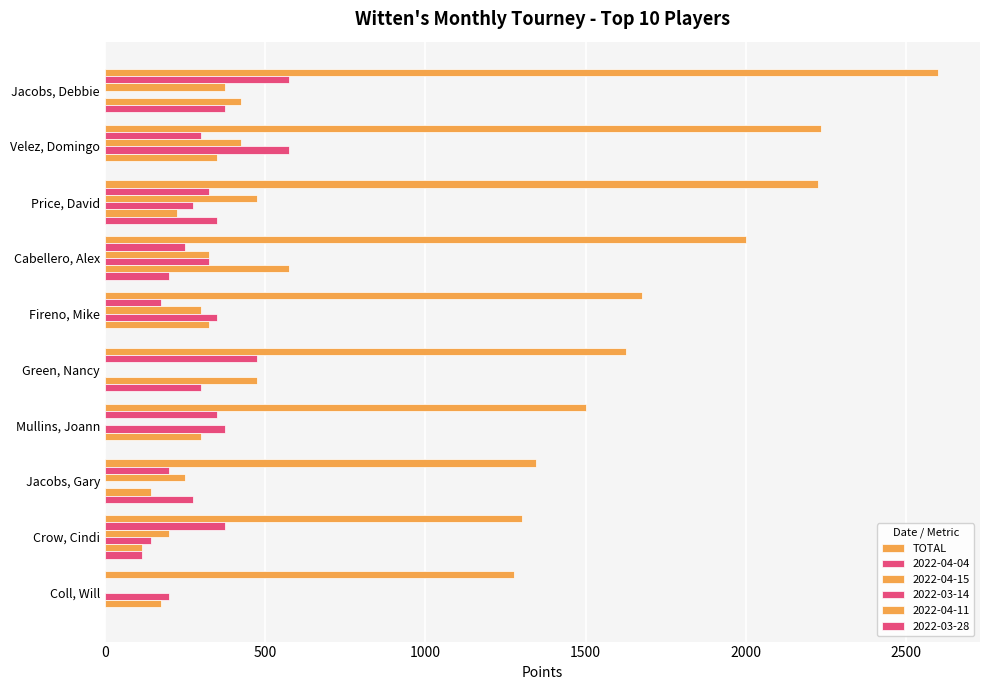

Are the bars horizontal?

Yes